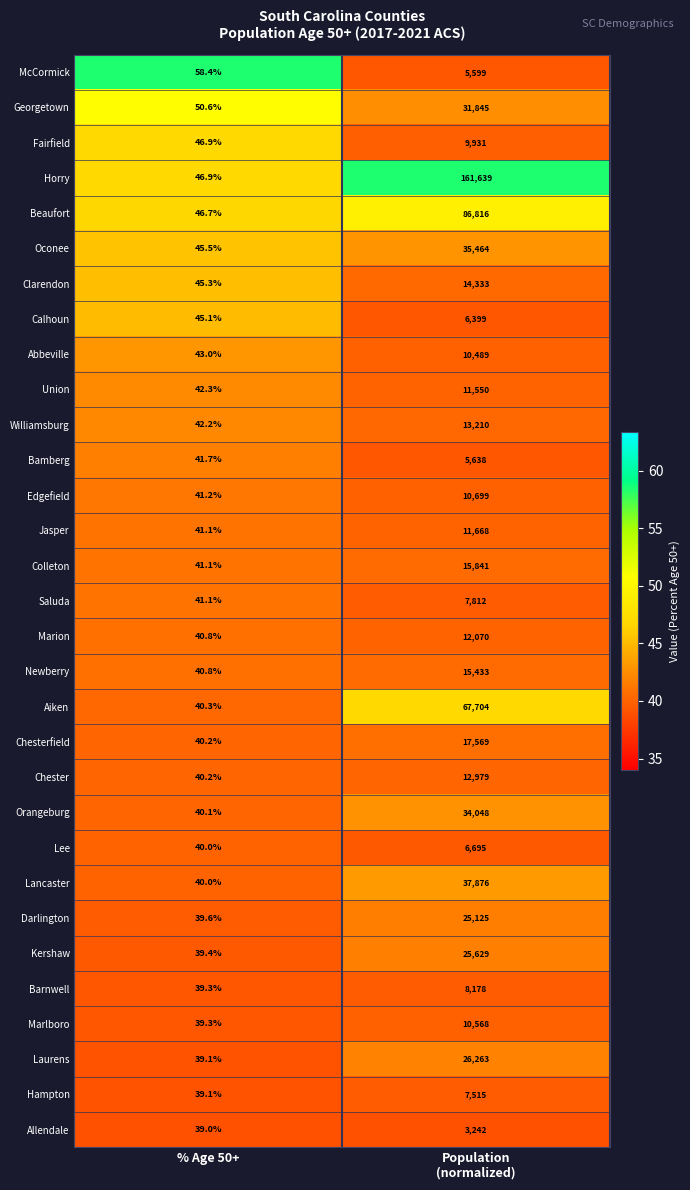

What is the sum of all McCormick values?

5657.4